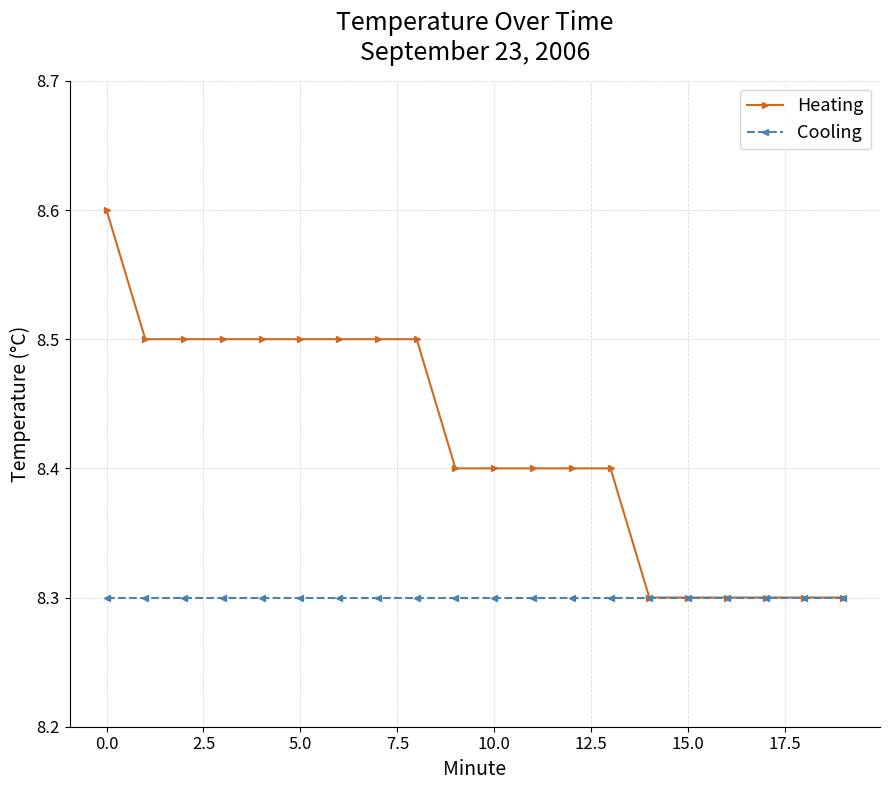

What is the difference between the maximum and minimum values in the Heating series?

0.3